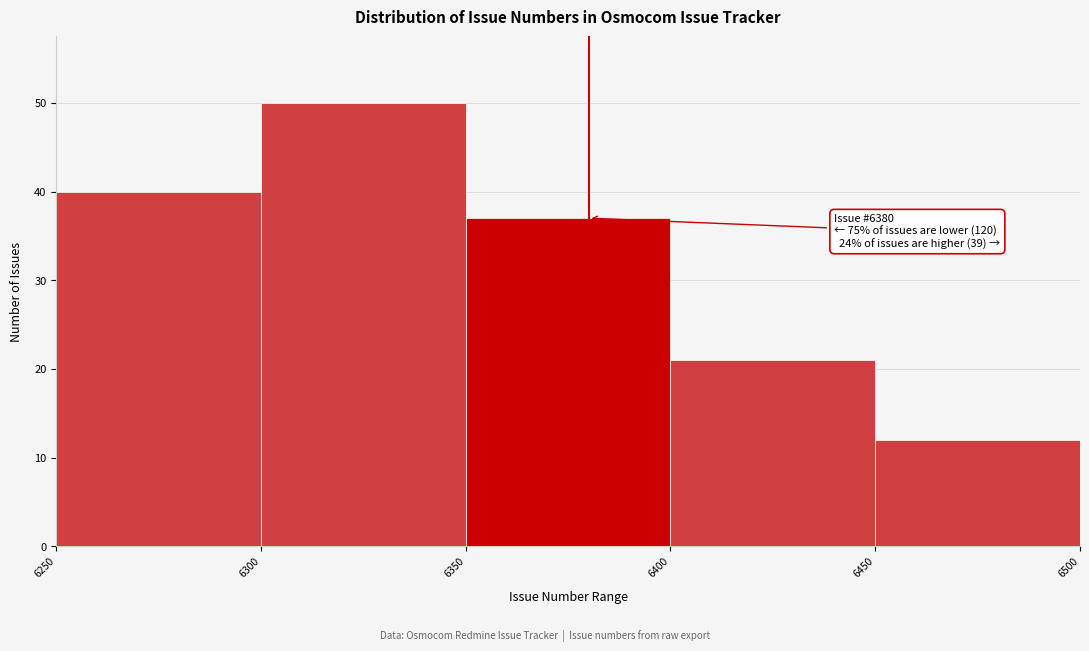

Which range on the x-axis has the tallest bar?

6300 to 6350